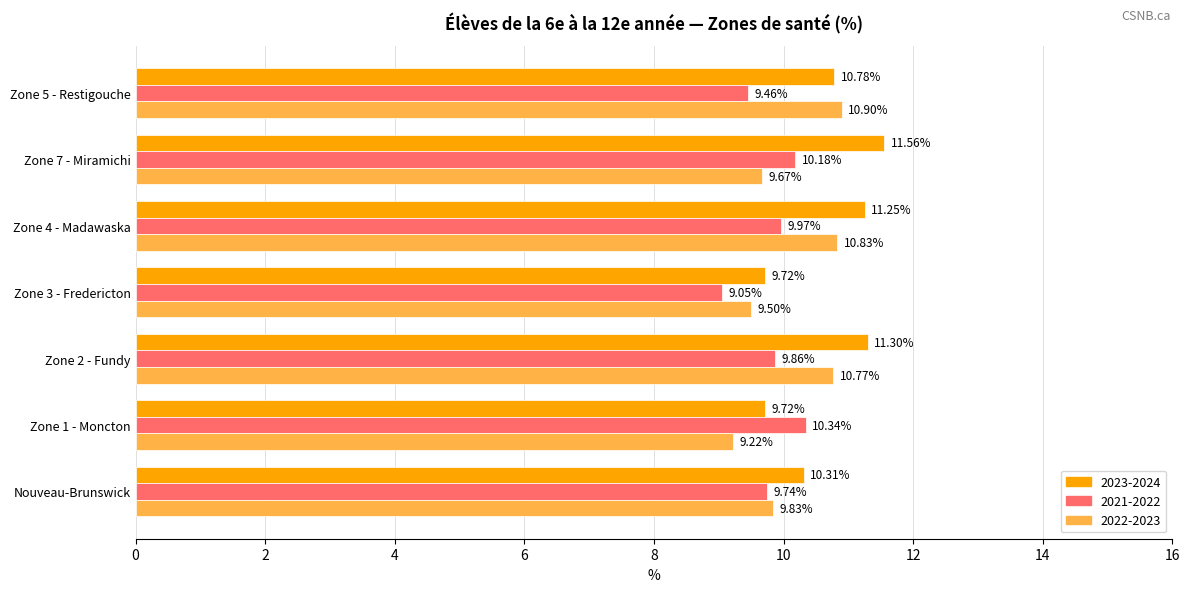

What is the difference between the second highest and second lowest values in the 2022-2023 series?

1.3